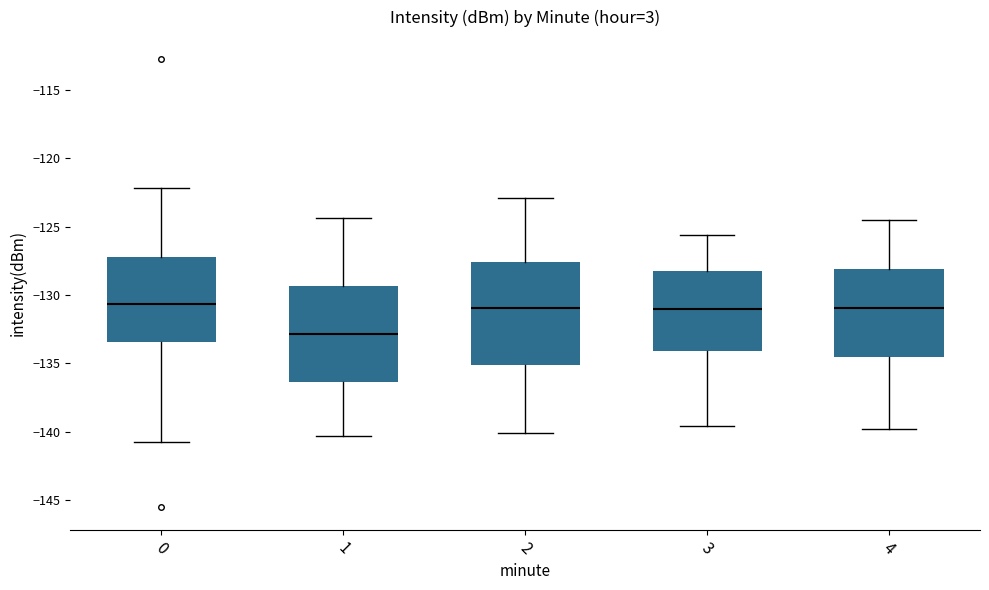

Reading left to right, transcribe this box plot: for each box, give where its median line is, the range the box spans, and where its two whiskers end, as read against the y-axis. The values are not printed on the chart, so give them approximately, as read against the axis.

0: median -130.5, box -133.5 to -127.0, whiskers -141.0 to -122.0
1: median -133.0, box -136.5 to -129.5, whiskers -140.5 to -124.5
2: median -131.0, box -135.0 to -127.5, whiskers -140.0 to -123.0
3: median -131.0, box -134.0 to -128.5, whiskers -139.5 to -125.5
4: median -131.0, box -134.5 to -128.0, whiskers -140.0 to -124.5